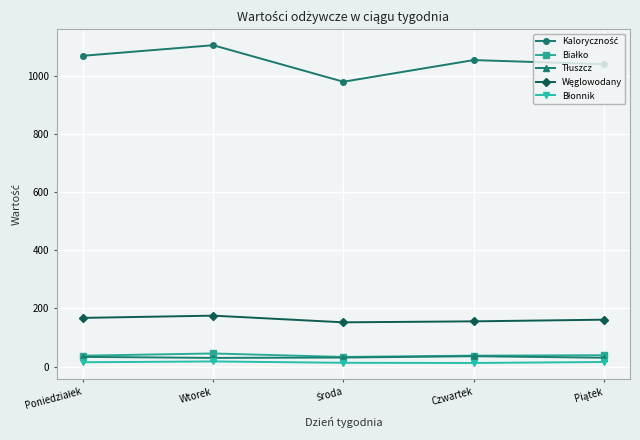

What is the label of the 4th point from the left?

Czwartek